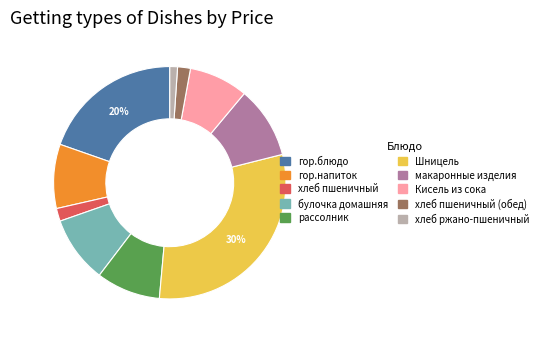

Is there any slice that represents more than half of the pie?

No